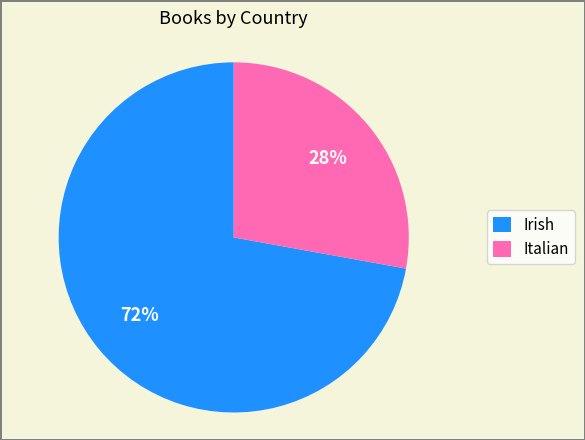

What percentage is the Italian slice, to the nearest percent?

28%